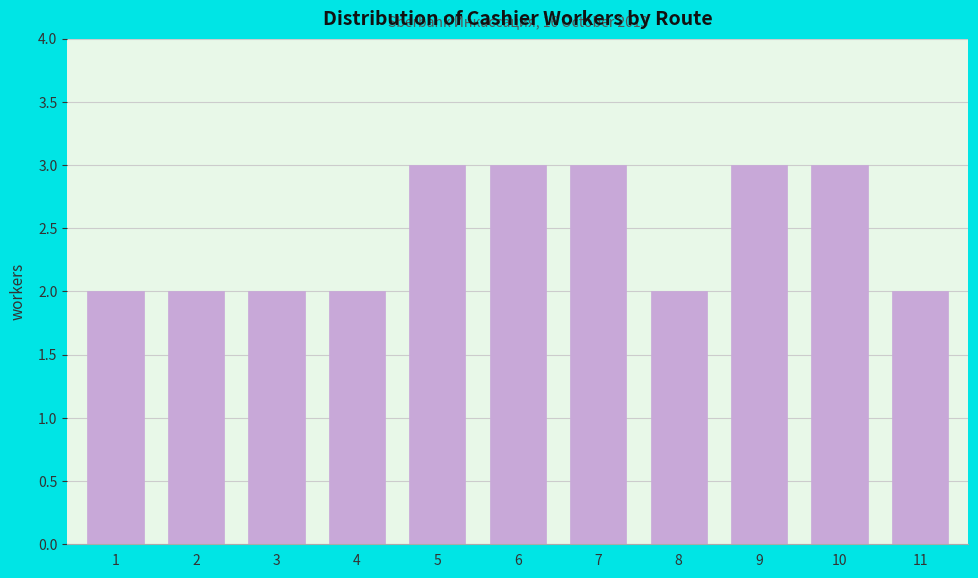

Reading left to right, list all the values displayed in this chart.

1=2	2=2	3=2	4=2	5=3	6=3	7=3	8=2	9=3	10=3	11=2